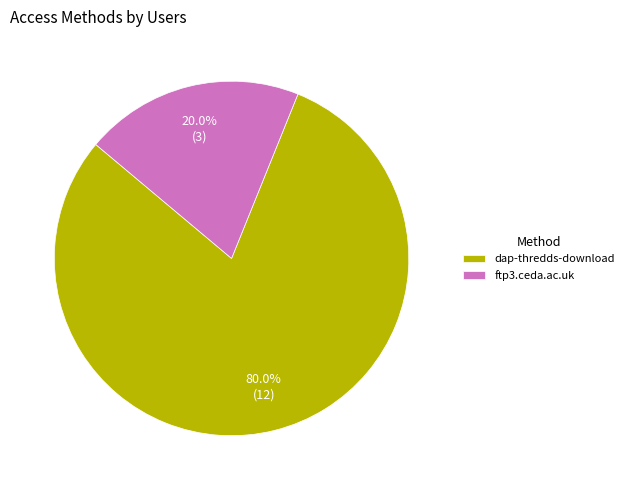

To the nearest percent, what percentage of the pie is ftp3.ceda.ac.uk?

20%